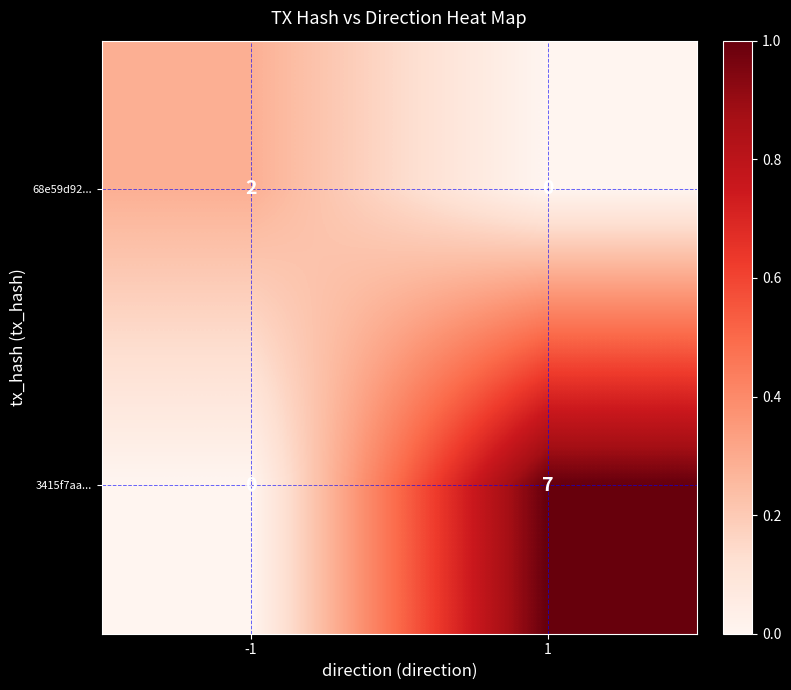

Reading right to left, list all the values displayed in this chart.

68e59d92...: 1=0	-1=2
3415f7aa...: 1=7	-1=0